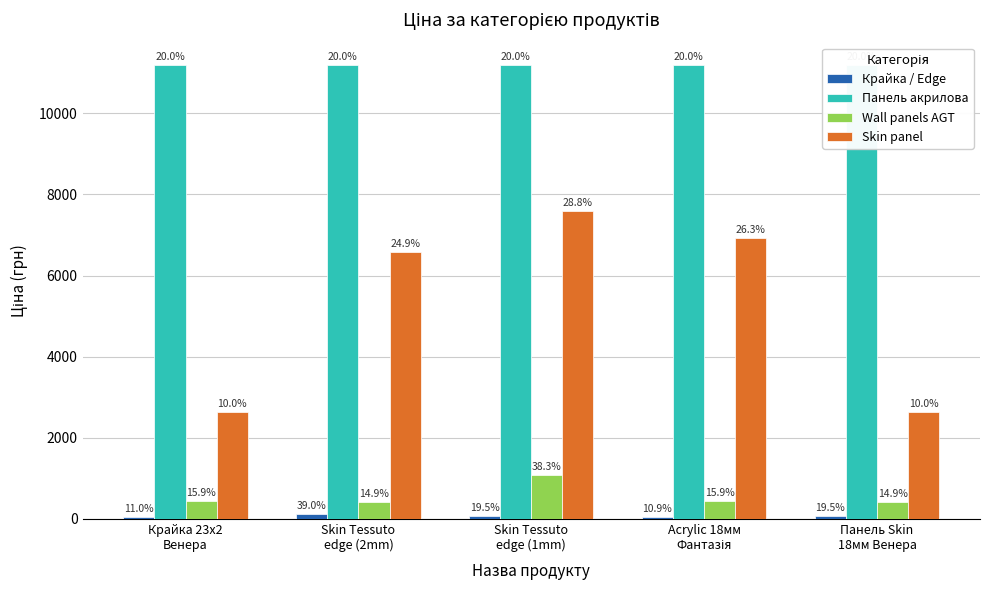

What is the sum of all Панель акрилова values?

55940.8